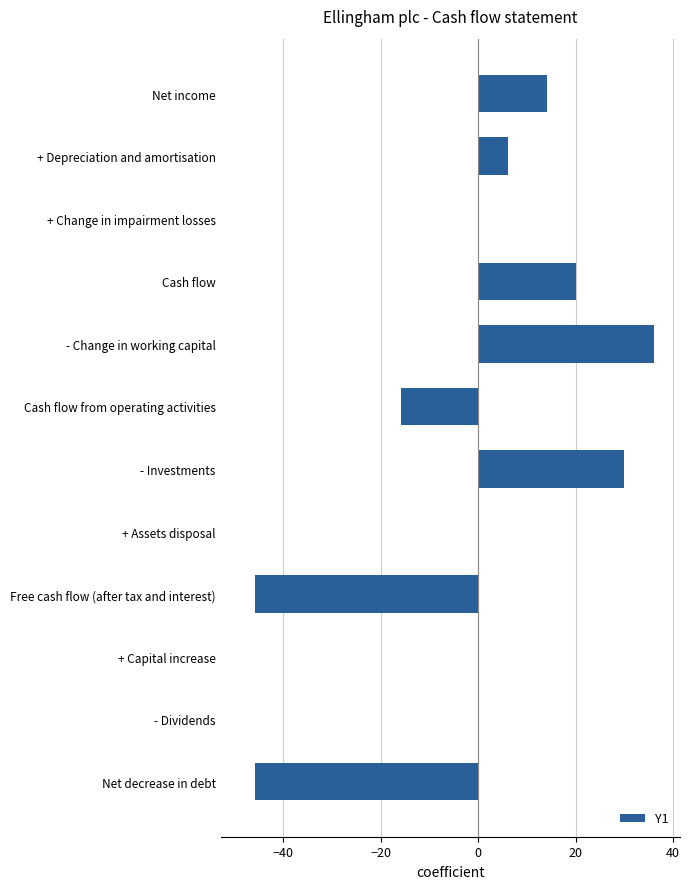

What is the change in value from - Investments to + Capital increase?

-30.0